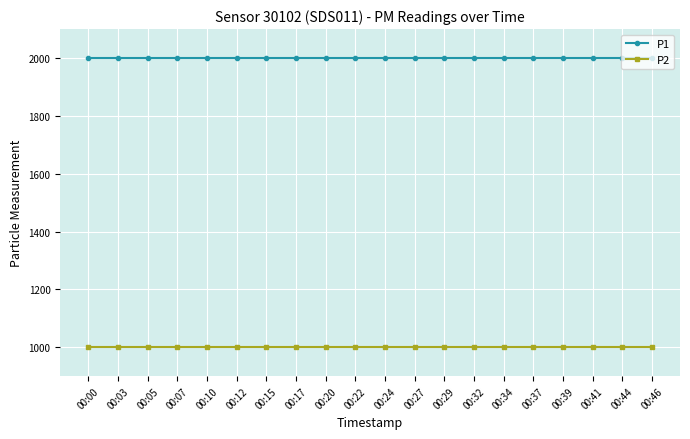

True or false: P2 has a value of 1429.5 at 00:10.

False